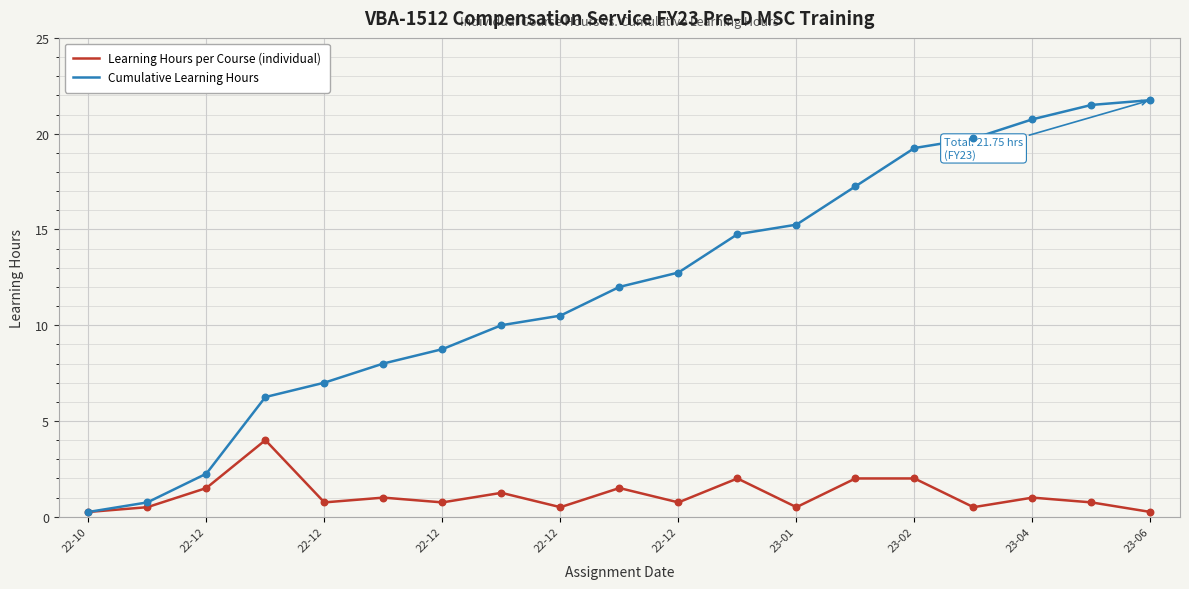

Which series has the largest total across all categories?

Cumulative Learning Hours